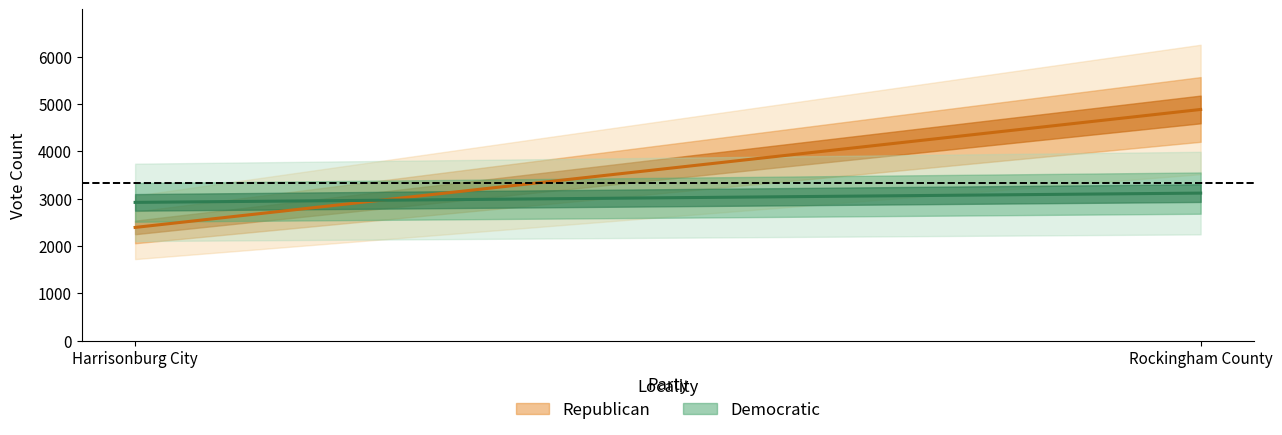

What is the label of the 2nd point from the left?

Rockingham County